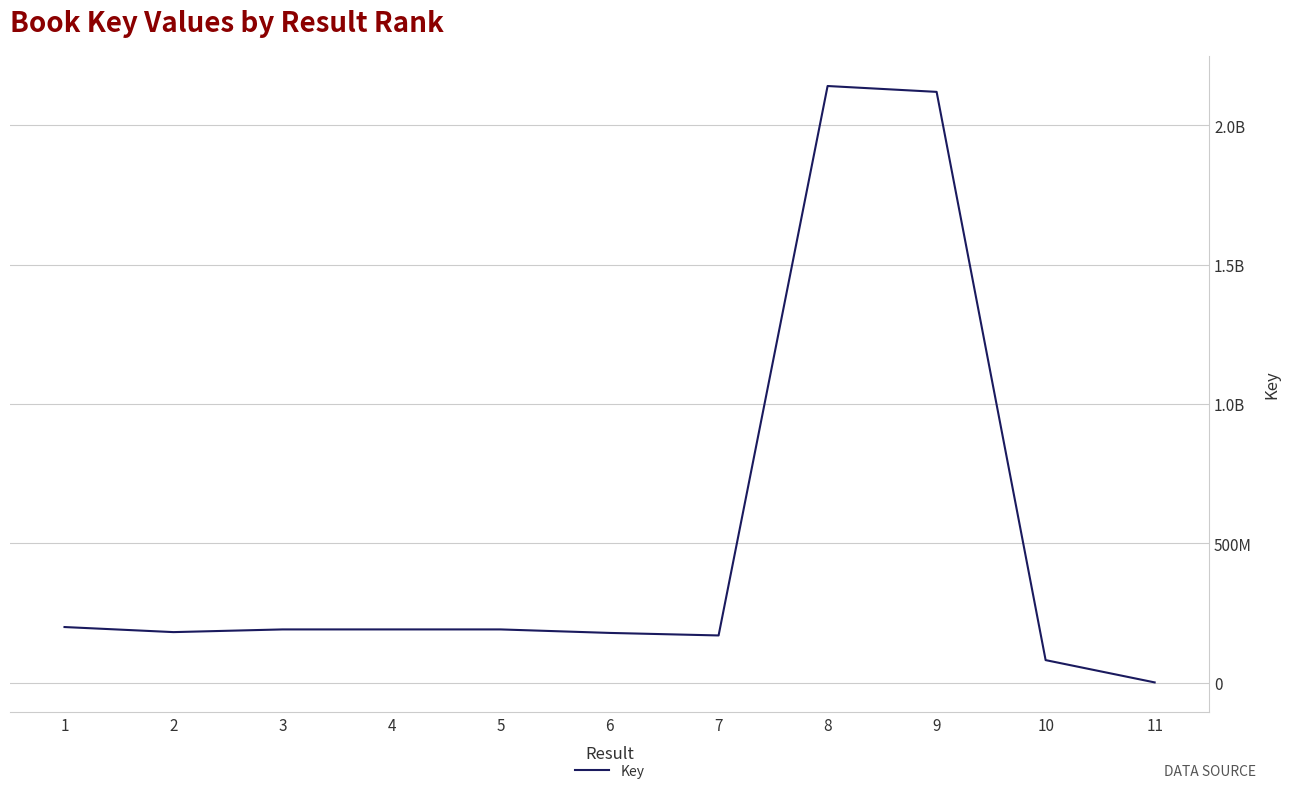

What is the difference between the second highest and second lowest values?

2038517950